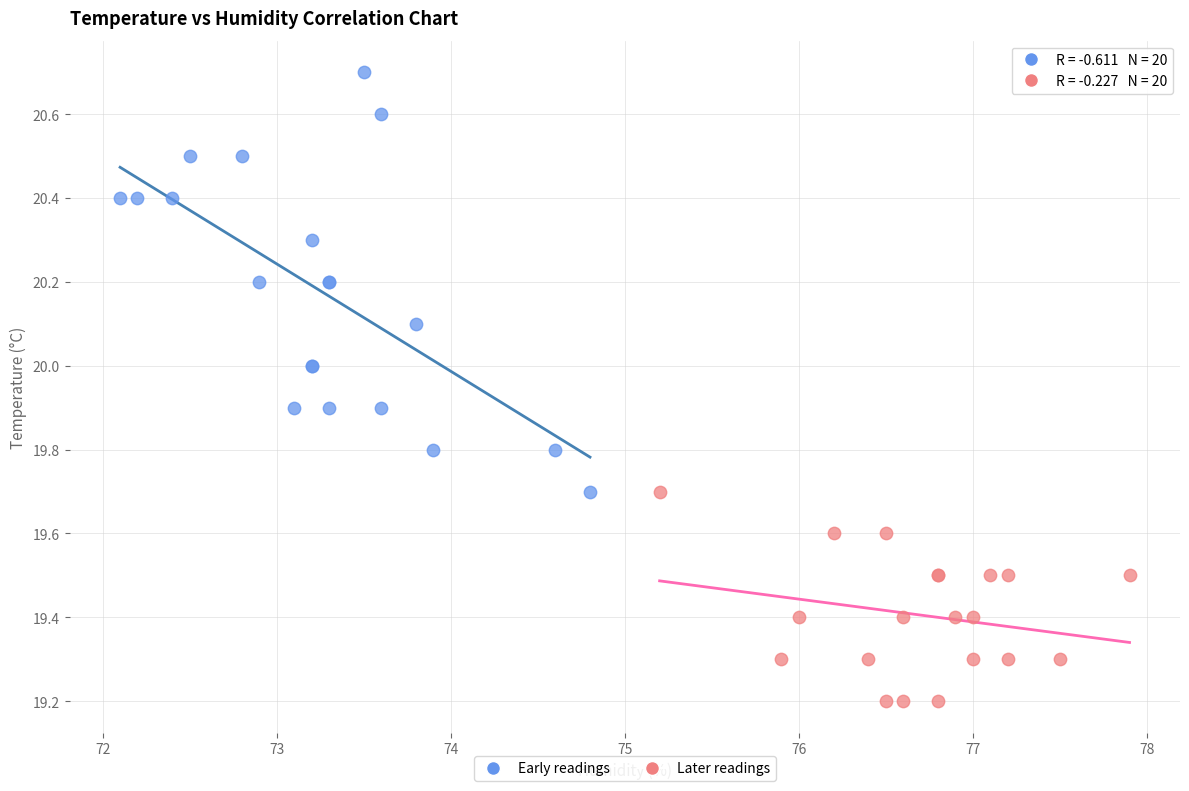

Which series contains the highest Y value?

Early readings